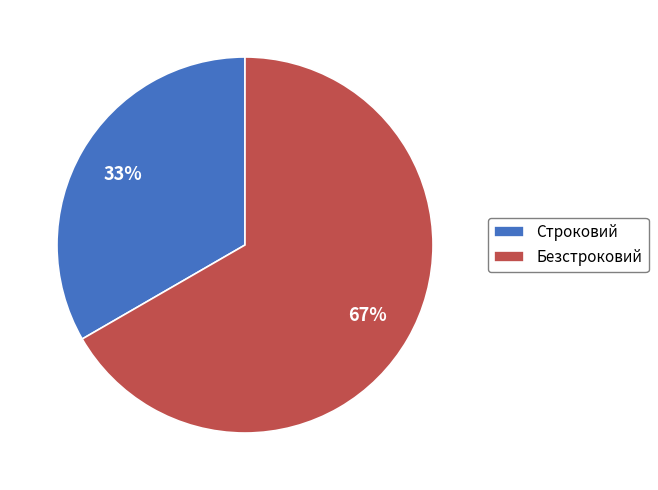

Between Безстроковий and Строковий, which is larger?

Безстроковий